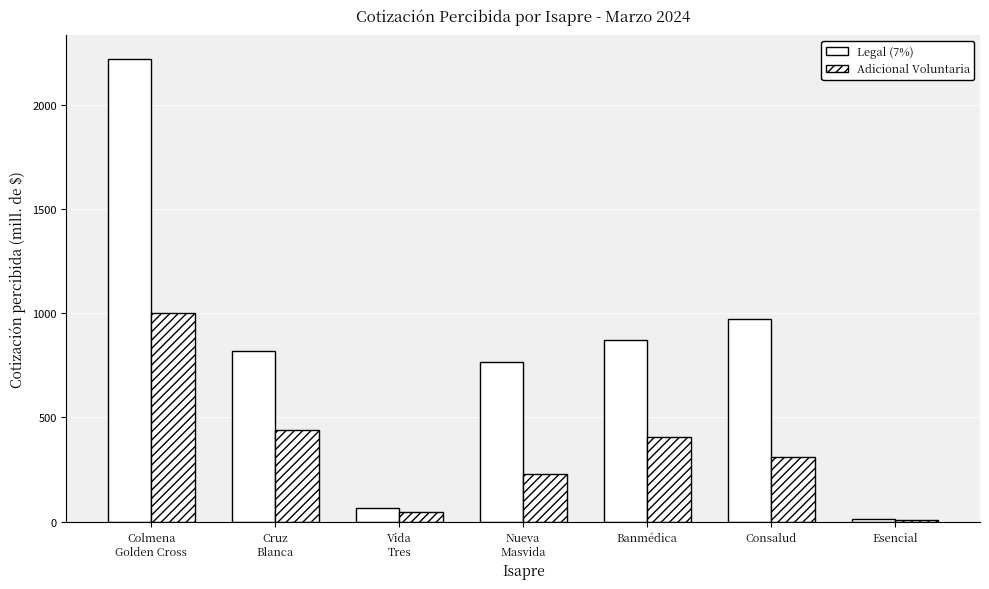

How many bars are there in each group?

2